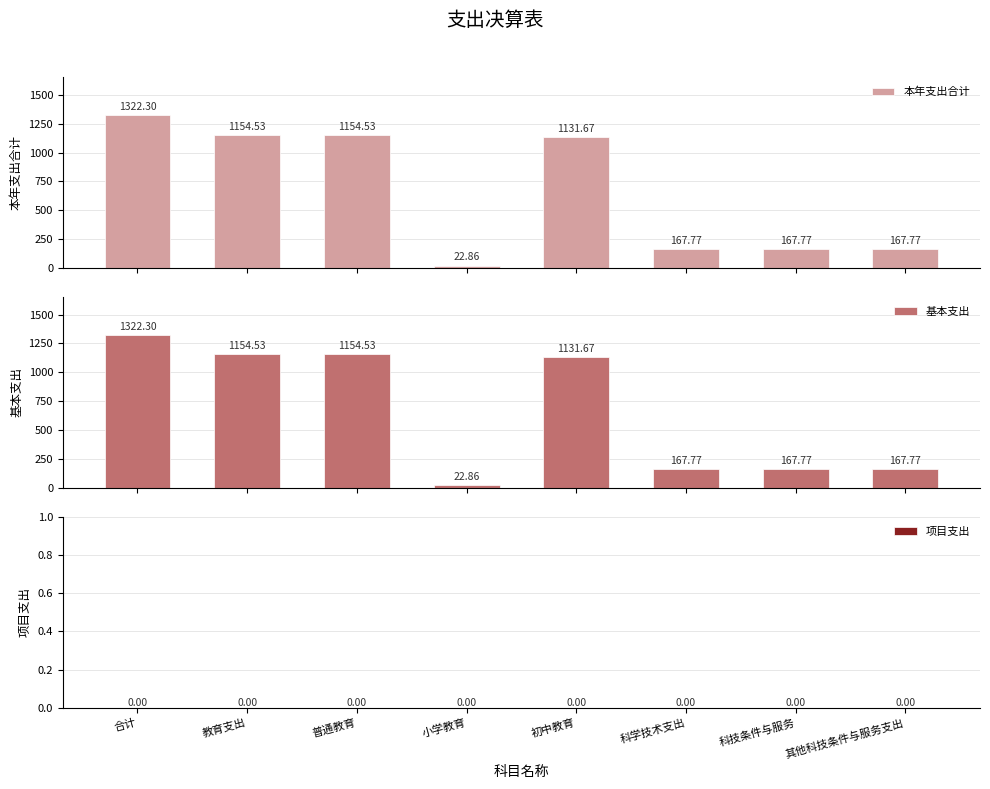

What is the label of the 5th bar from the left?

初中教育